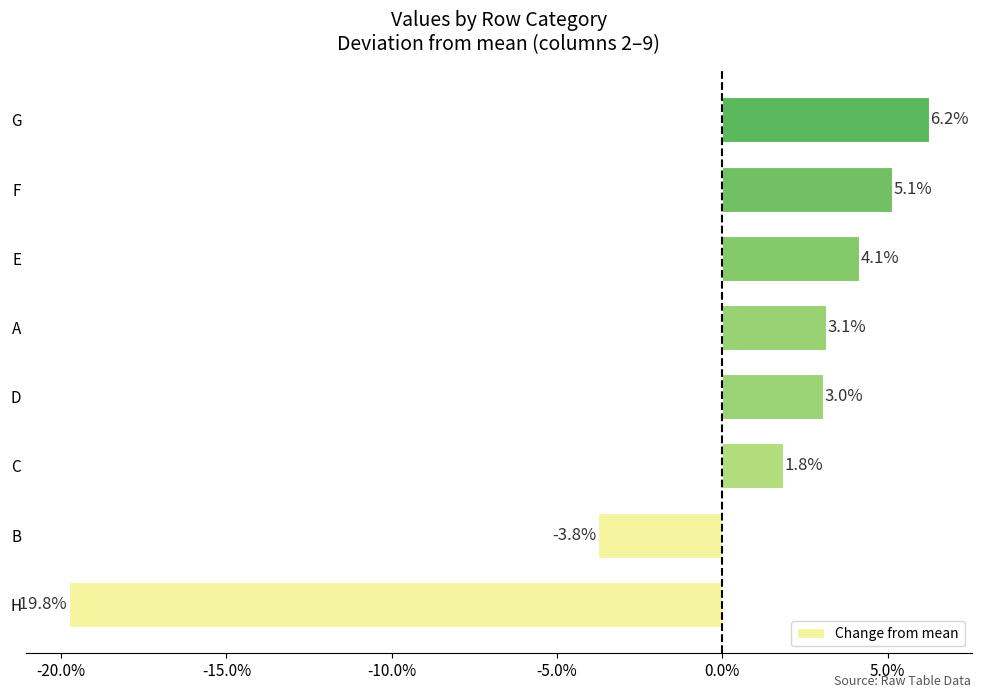

Are the bars horizontal?

Yes